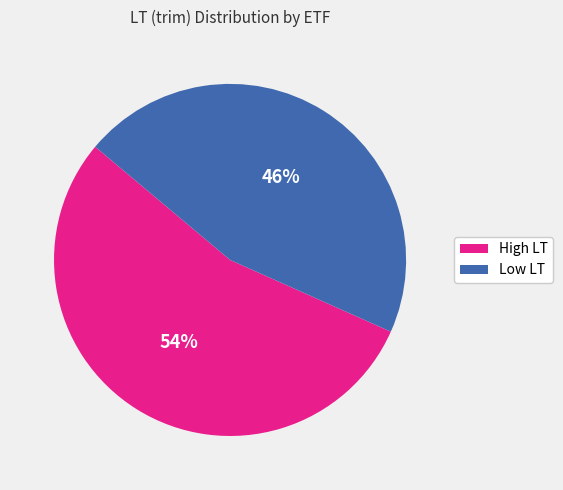

How many slices are in this pie chart?

2